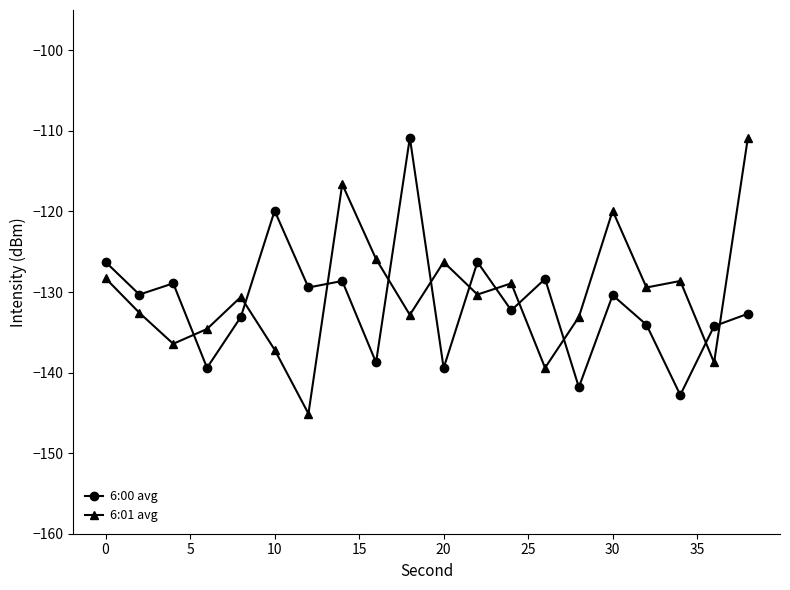

What is the smallest value displayed?

-145.1